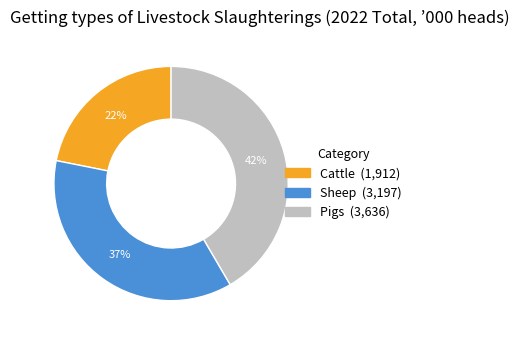

Approximately how many times larger is the value at Cattle compared to Sheep?

0.6